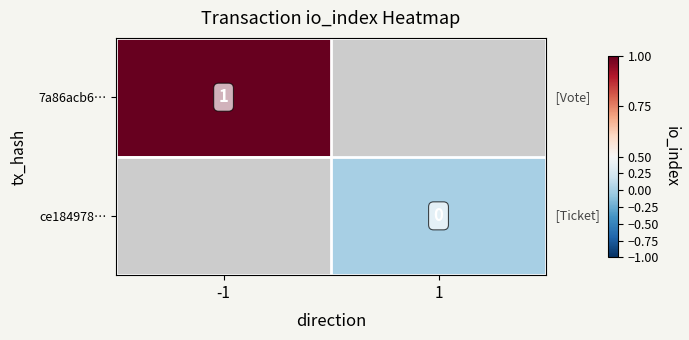

The 7a86acb6… series shows 0.6 at -1. True or false?

False